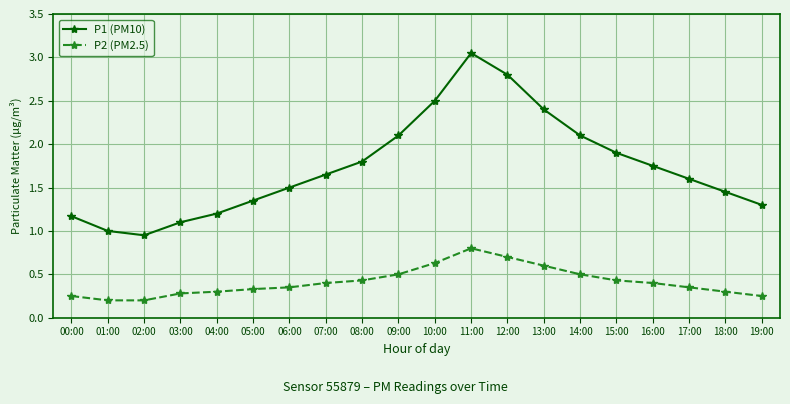

List the series in order of their overall mean, lowest first.

P2 (PM2.5), P1 (PM10)